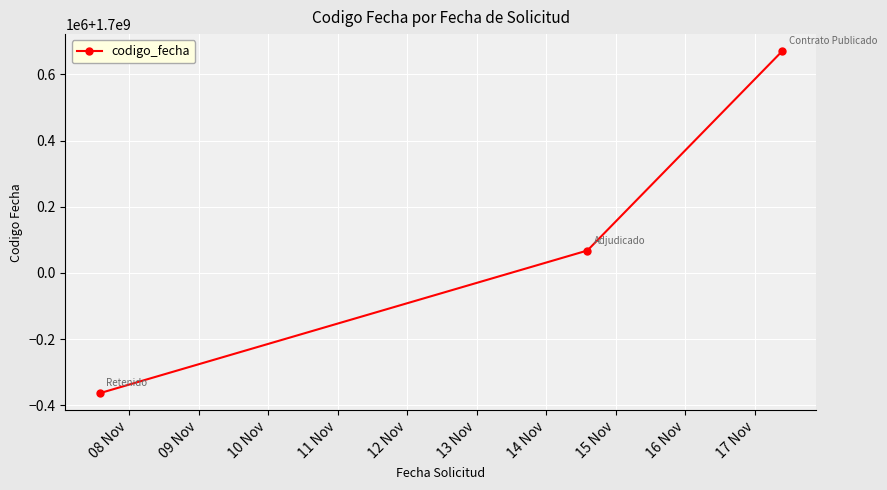

Count the values in the range 1699636455 to 1700670102.

3